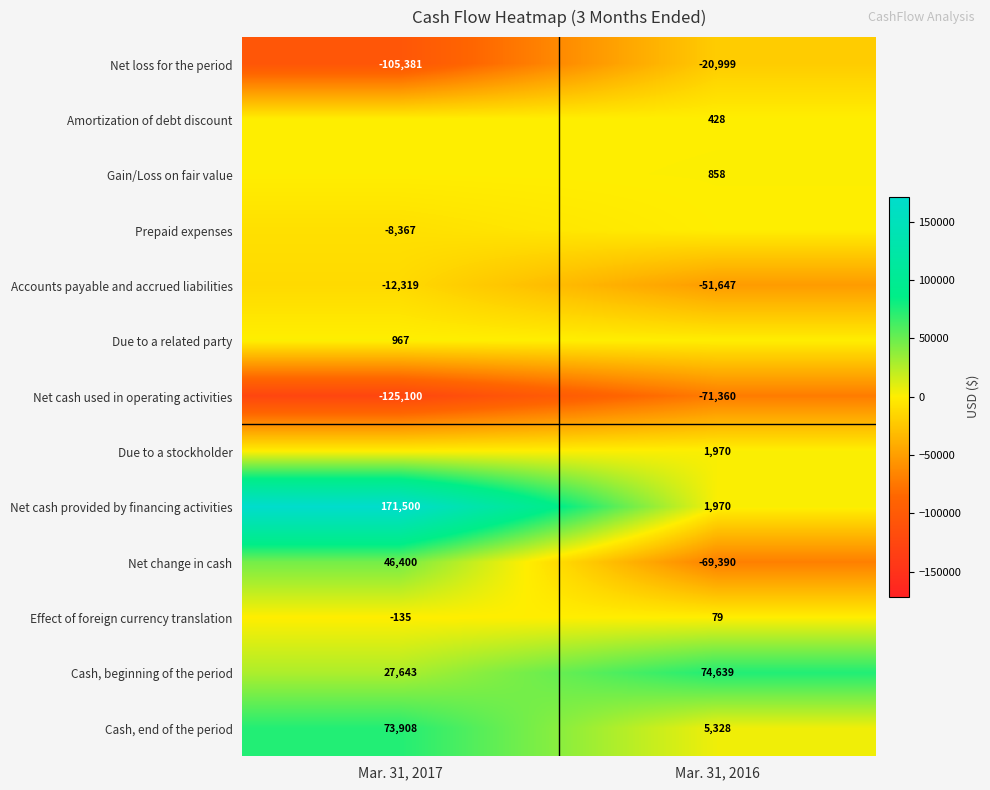

How many Net change in cash values are between -69390 and 46400?

2